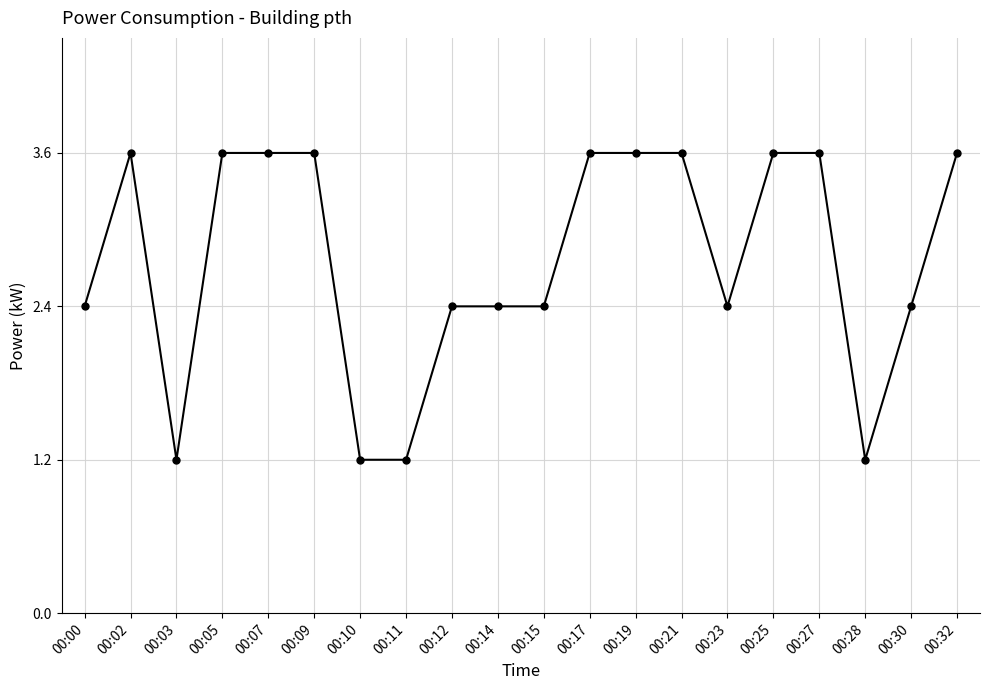

How many lines are shown in the chart?

1